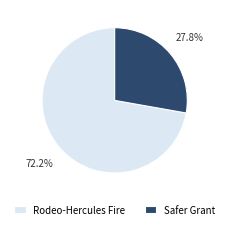

Does Rodeo-Hercules Fire represent more than half of the total?

Yes